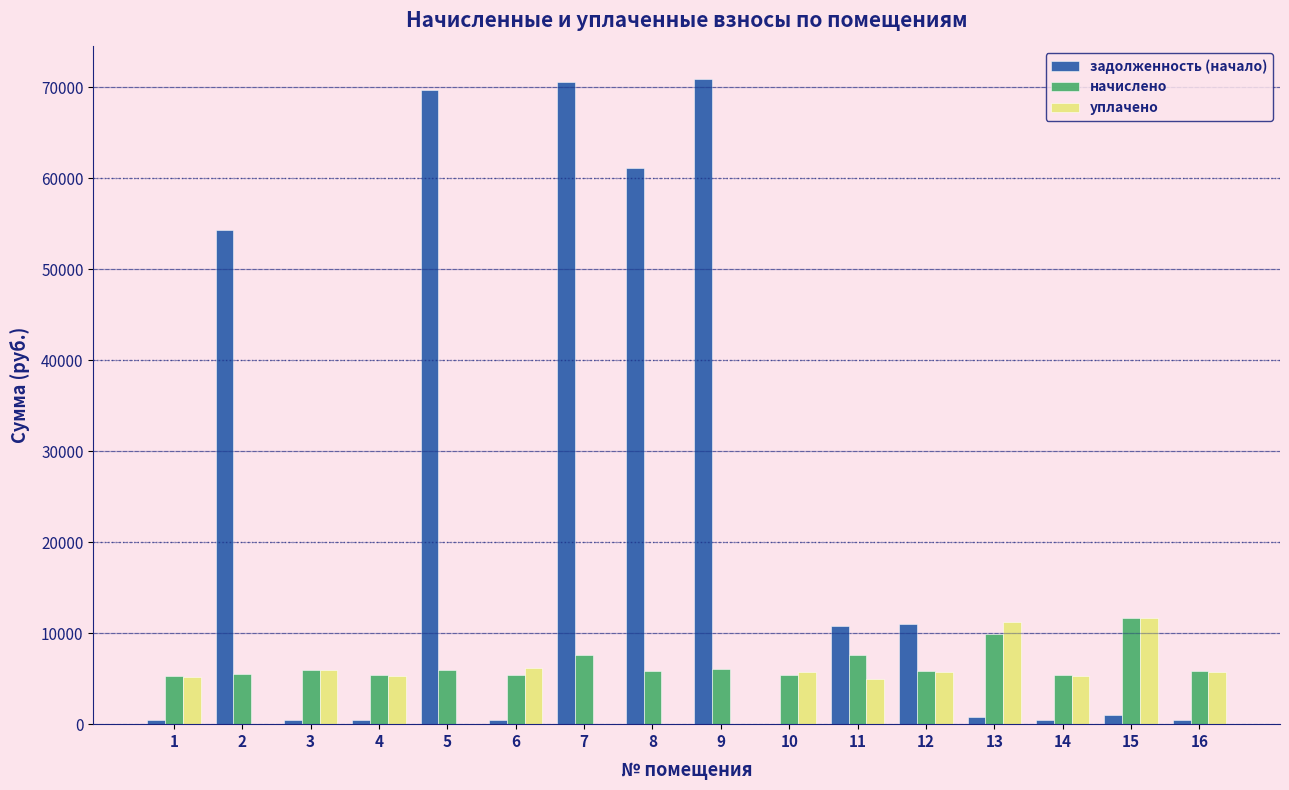

Between 7 and 11, which series saw the biggest shift?

задолженность (начало)